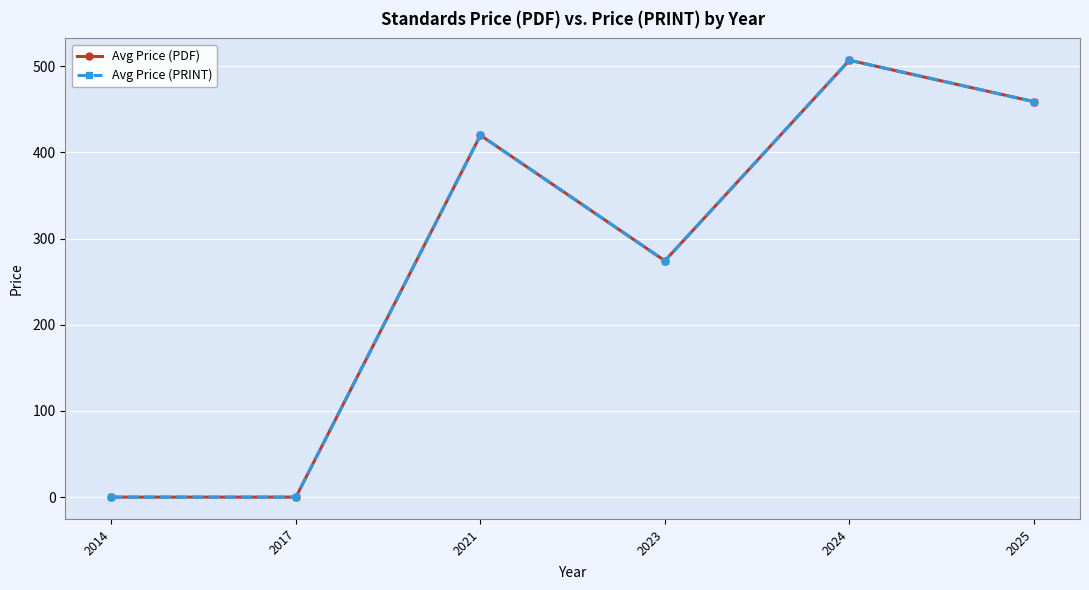

At how many categories does at least one series exceed 443?

2